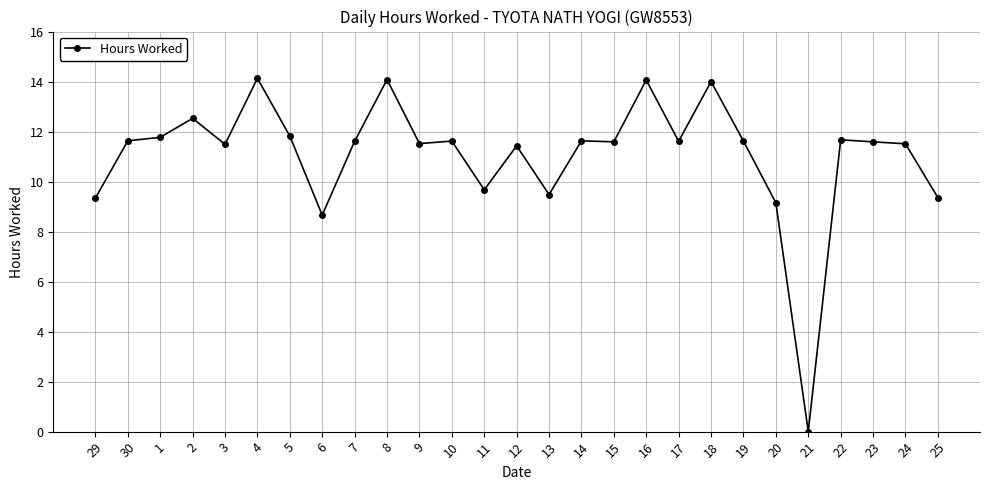

At which category does the chart reach its minimum across all series?

21